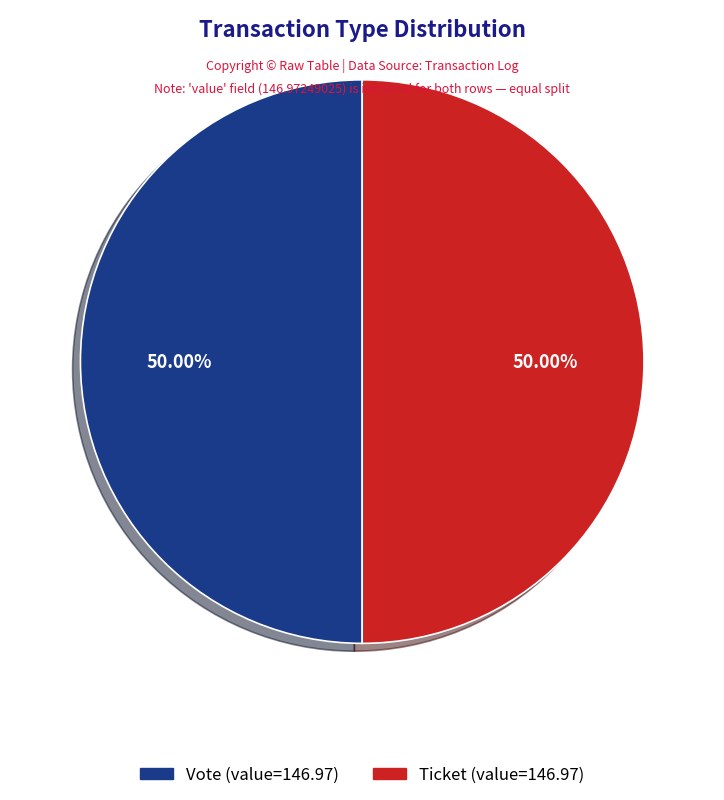

To the nearest percent, what is the average slice percentage?

50%